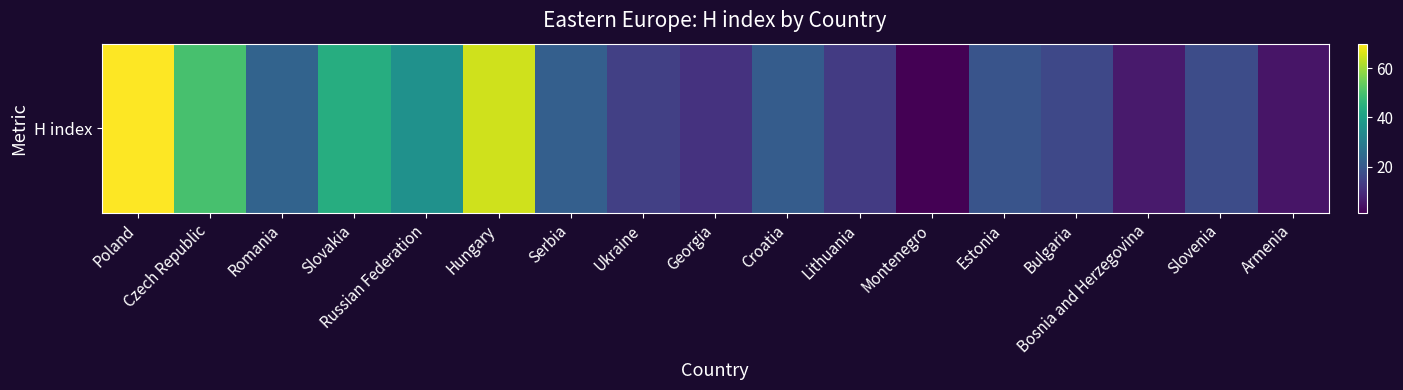

Reading left to right, extract all data points from this chart.

70	50	23	44	36	65	22	14	11	21	13	1	19	16	6	17	5